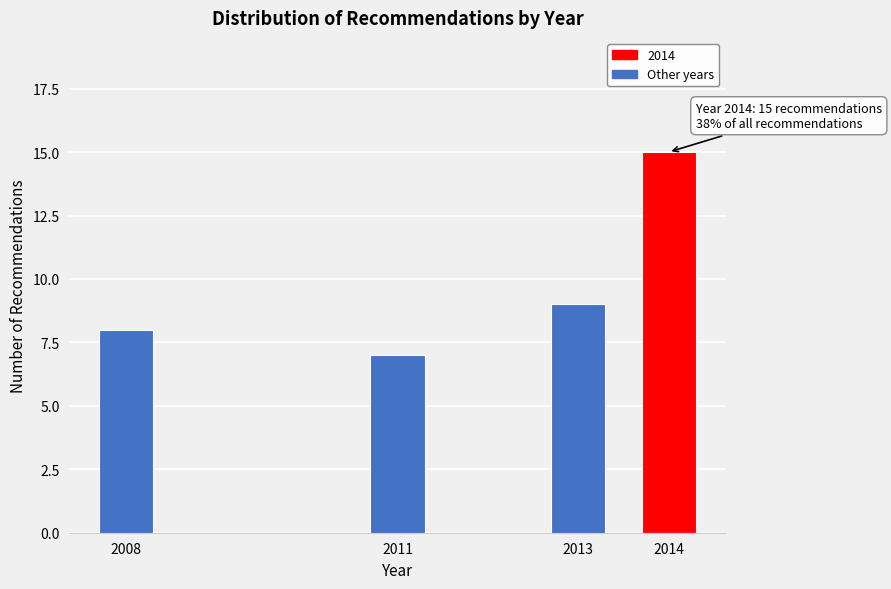

Reading left to right, list all the values displayed in this chart.

2008=8	2011=7	2013=9	2014=15